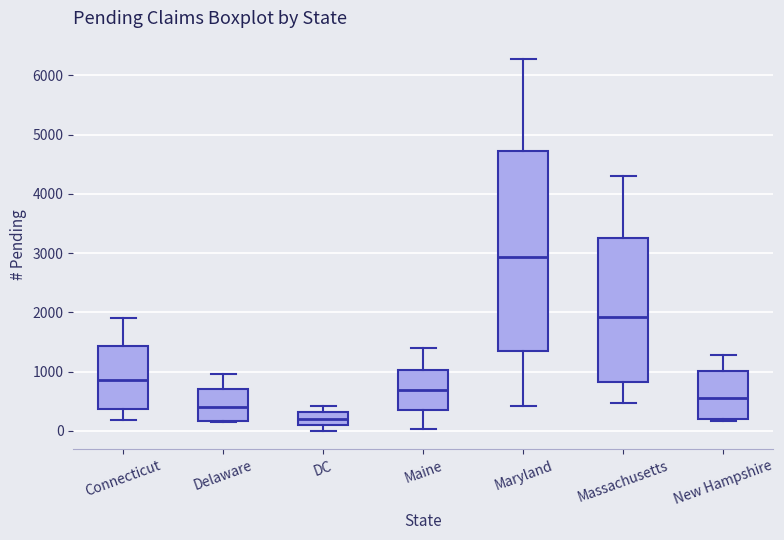

Which box's median line is the highest?

Maryland